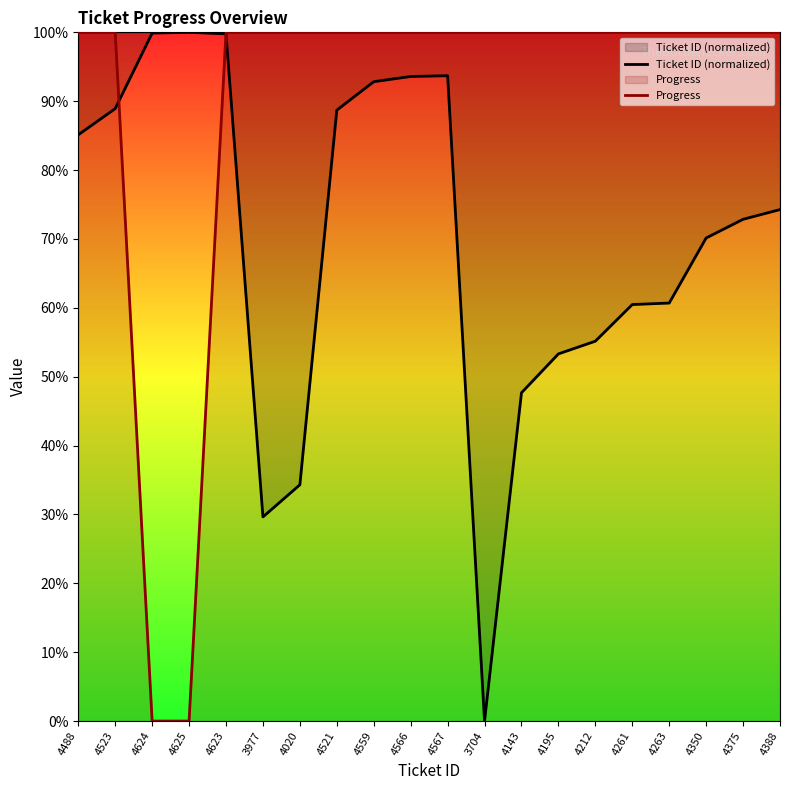

What is the sum of the Progress values at 4020 and 4261?

200.0